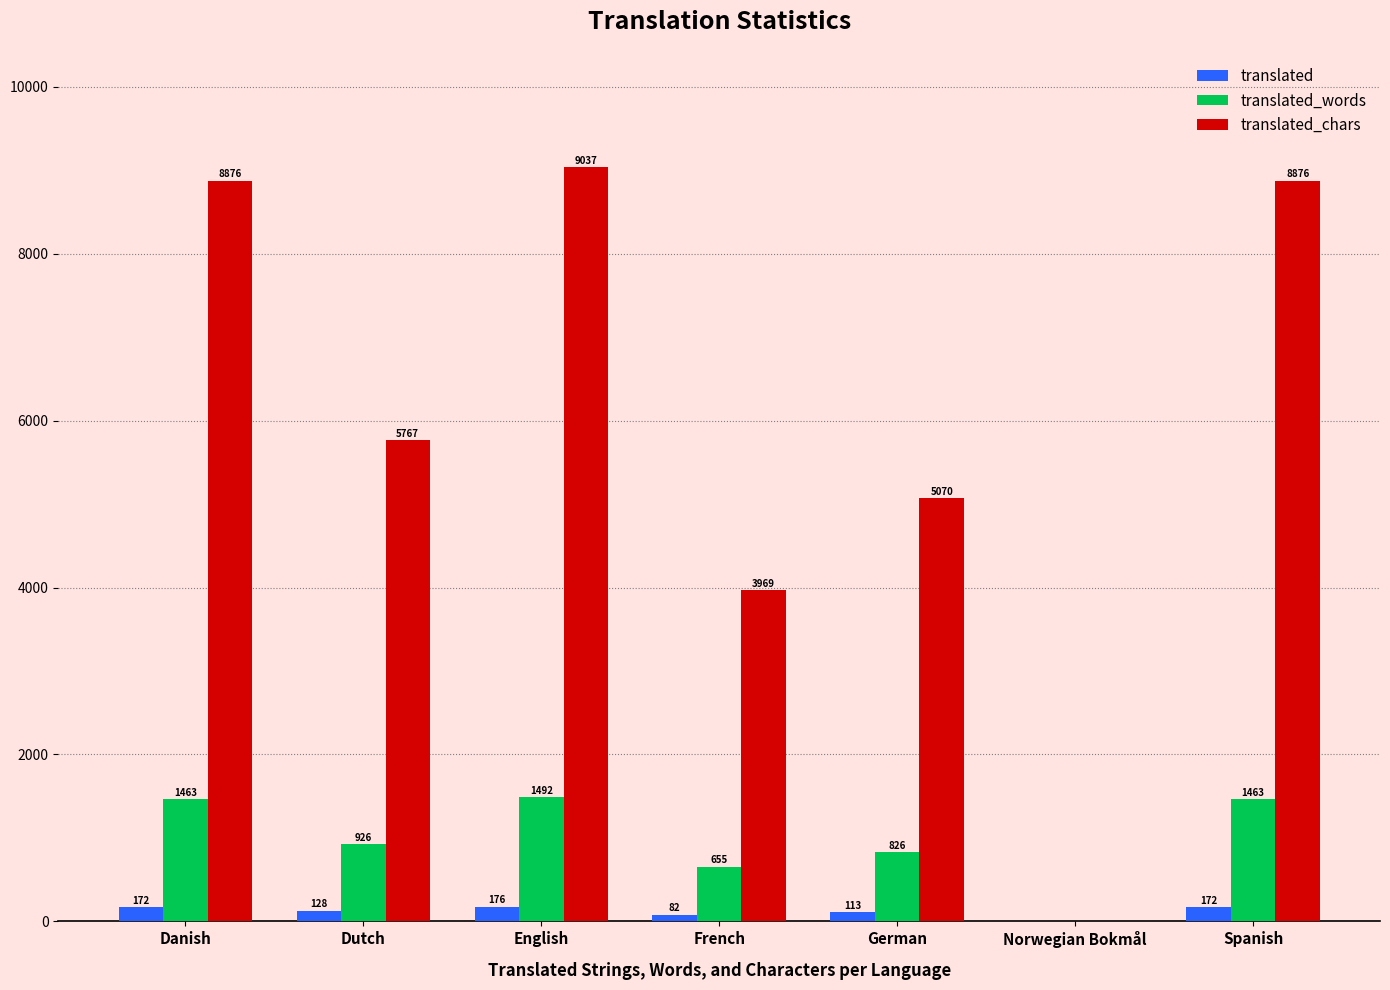

Read the translated value at Spanish, to the nearest 50.

150